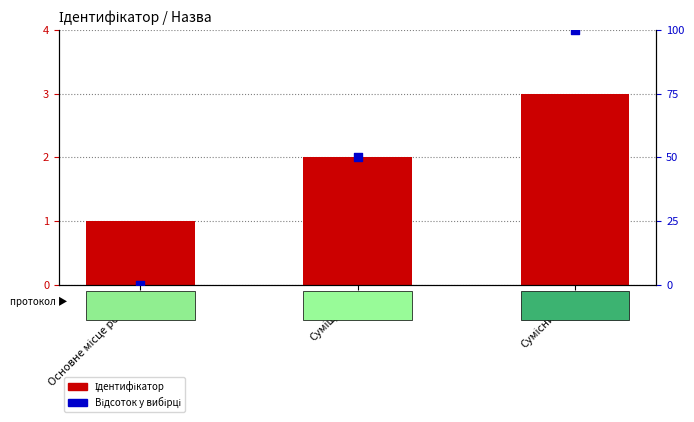

What is the total value across all series at Основне місце роботи?

1